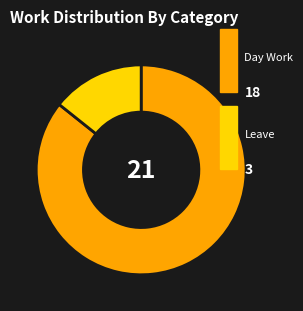

Is there any slice that represents more than half of the pie?

Yes